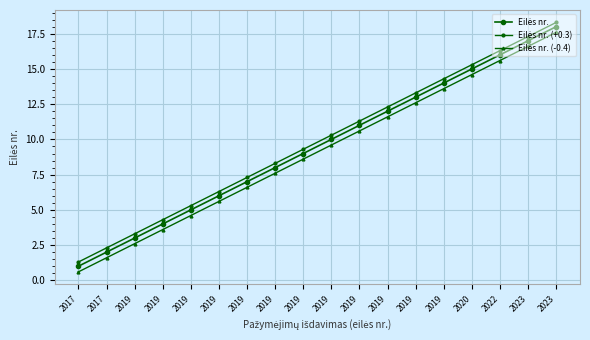

At which label does Eilės nr. (+0.3) reach its minimum?

2017